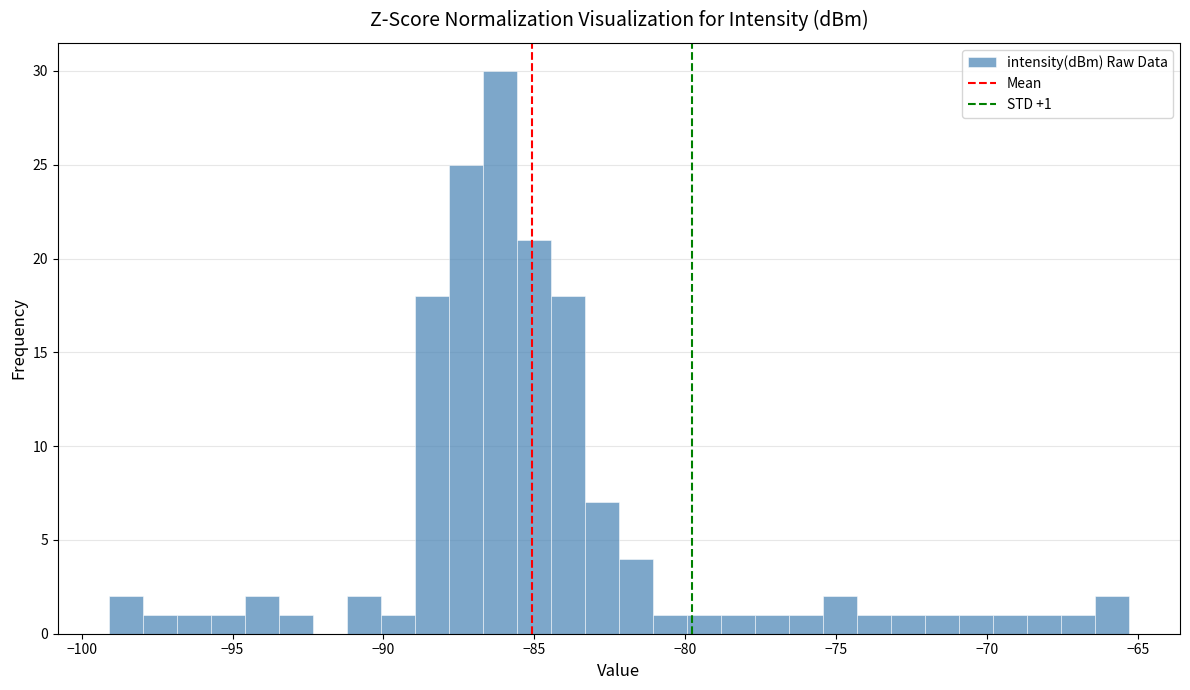

Around what value on the x-axis is the tallest bar? Give the approximate position of its centre, as read against the axis.

-86.0